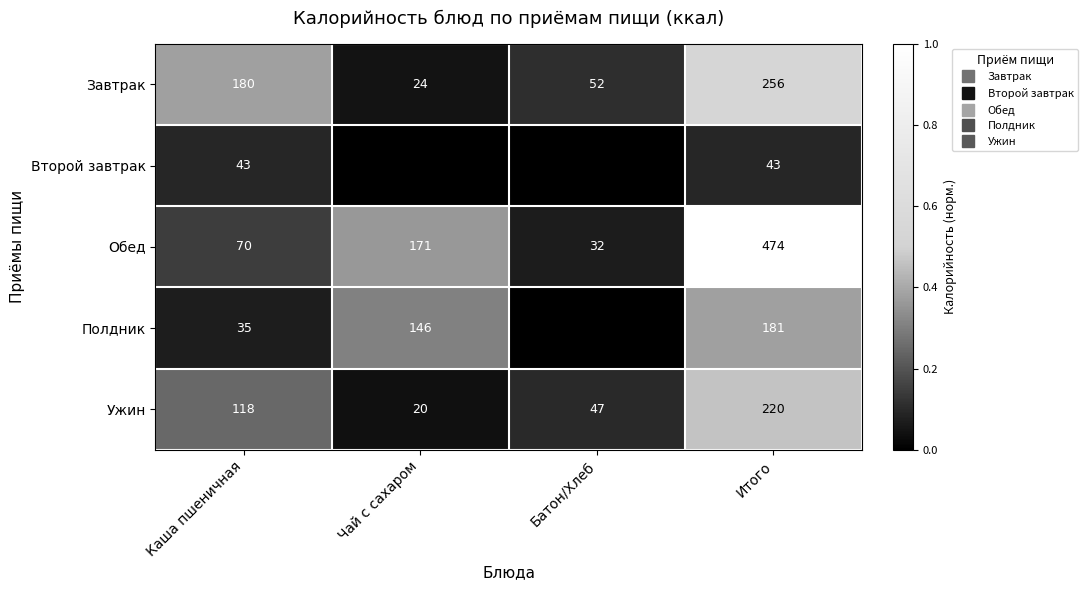

At how many categories does at least one series exceed 0?

4